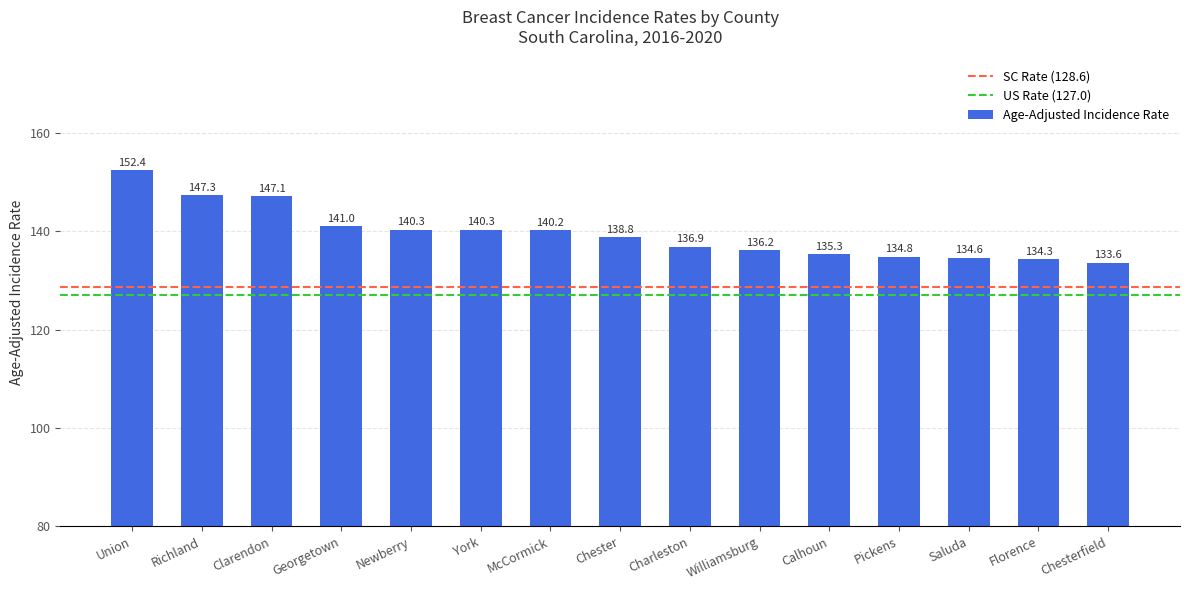

Which category has the lowest value across all series?

Chesterfield